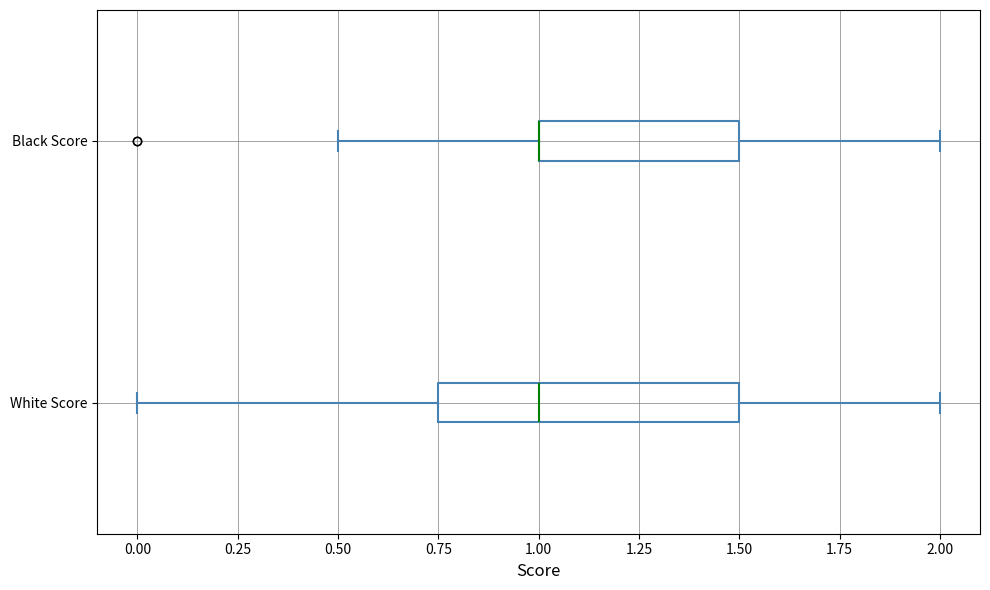

Comparing the boxes themselves (not the whiskers), which one is the widest?

White Score